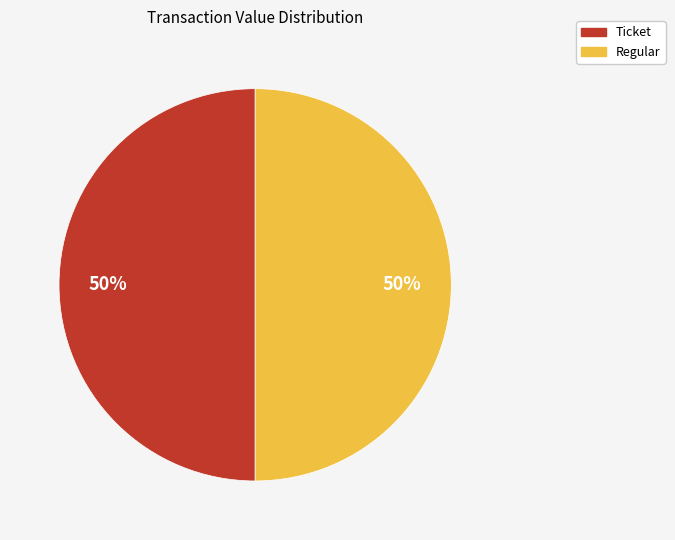

How many segments does this pie chart have?

2